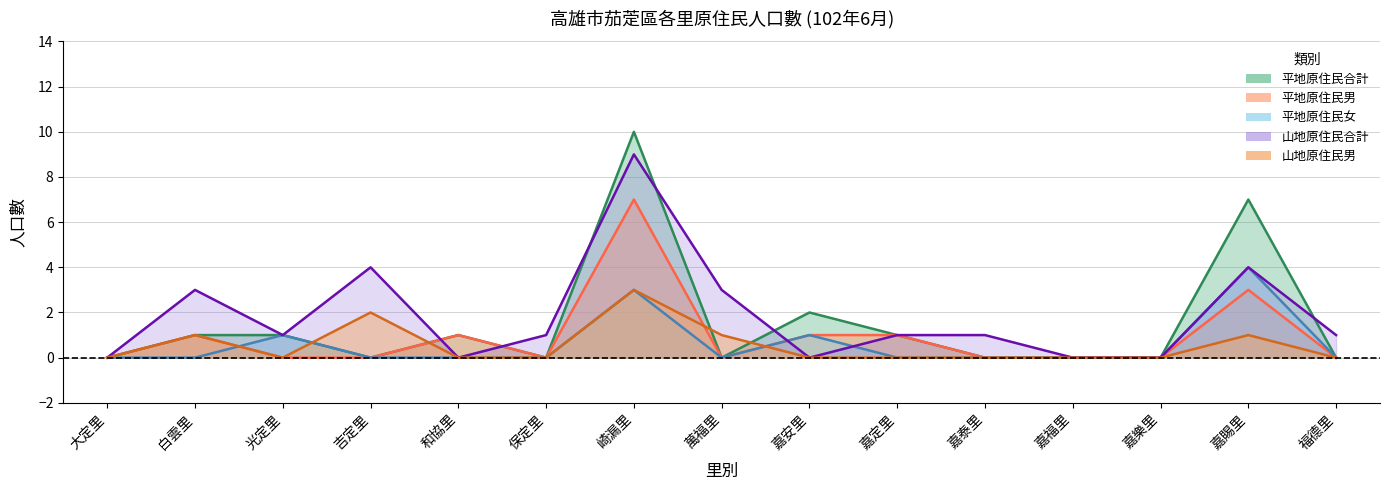

What is the total value across all series at 嘉賜里?

19